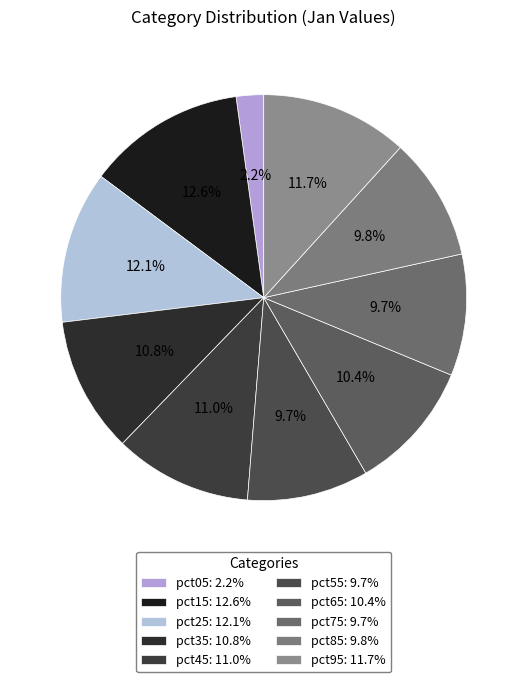

Is it true that pct55 is 16% of the pie?

False